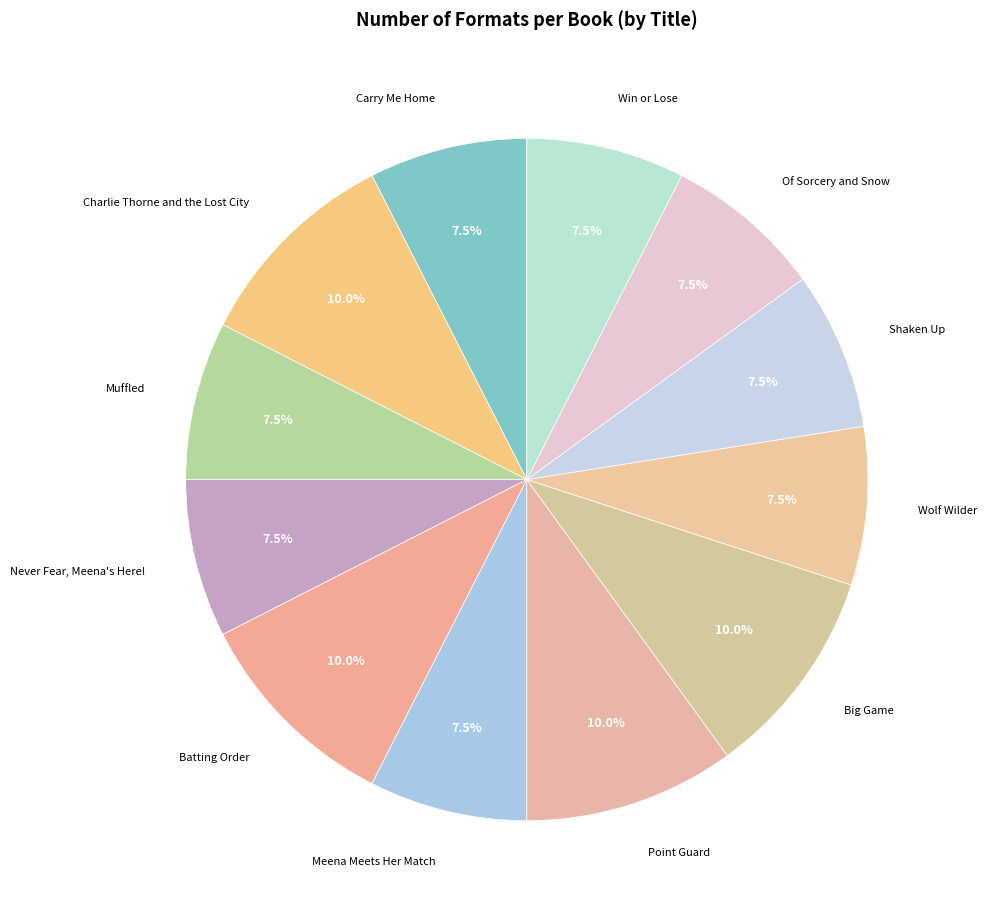

What is the ratio of the value at Never Fear, Meena's Here! to the value at Of Sorcery and Snow?

1.0